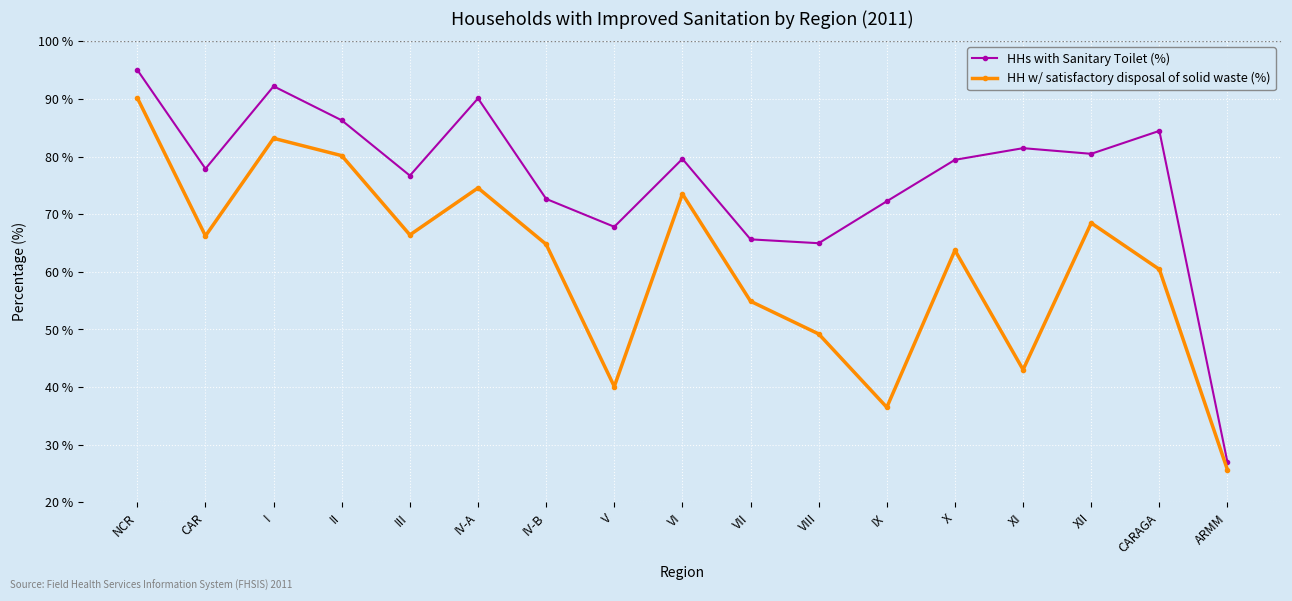

True or false: HH w/ satisfactory disposal of solid waste (%) and HHs with Sanitary Toilet (%) intersect in this chart.

False